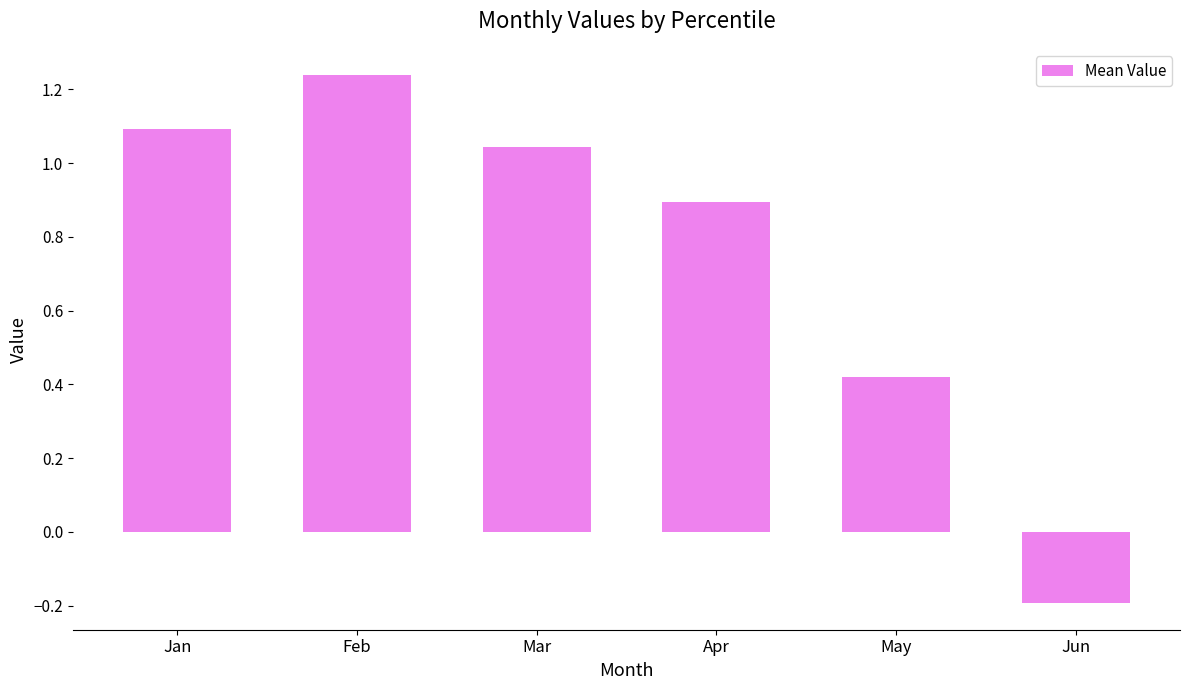

Are the bars horizontal?

No